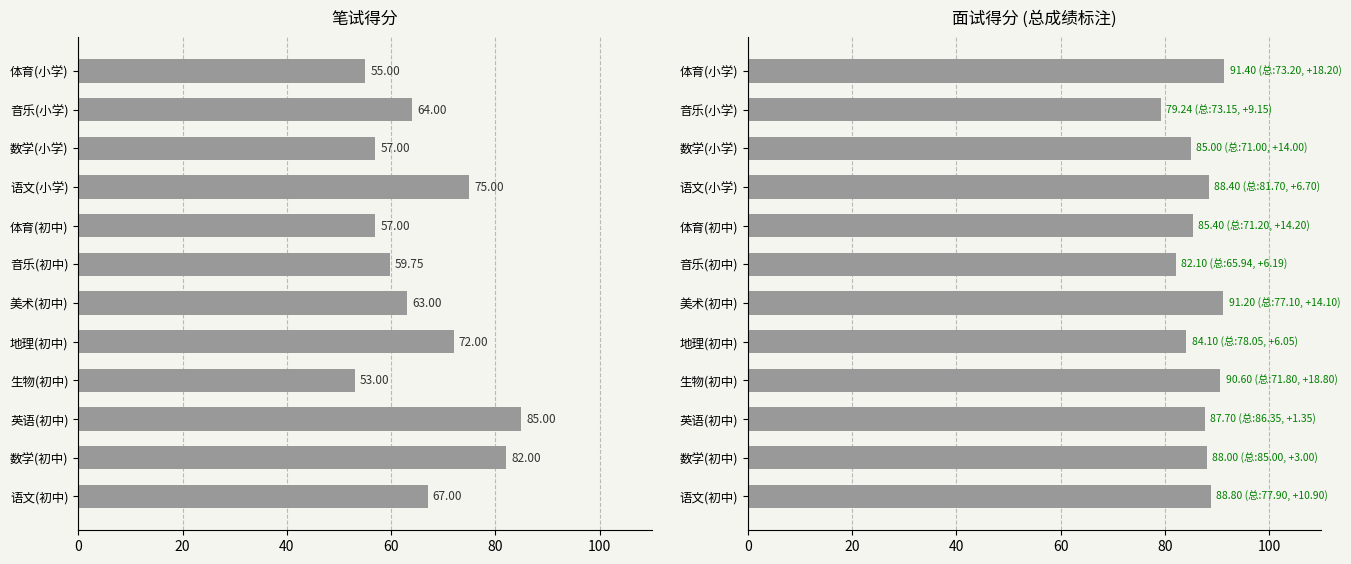

Count the number of data series in this chart.

2